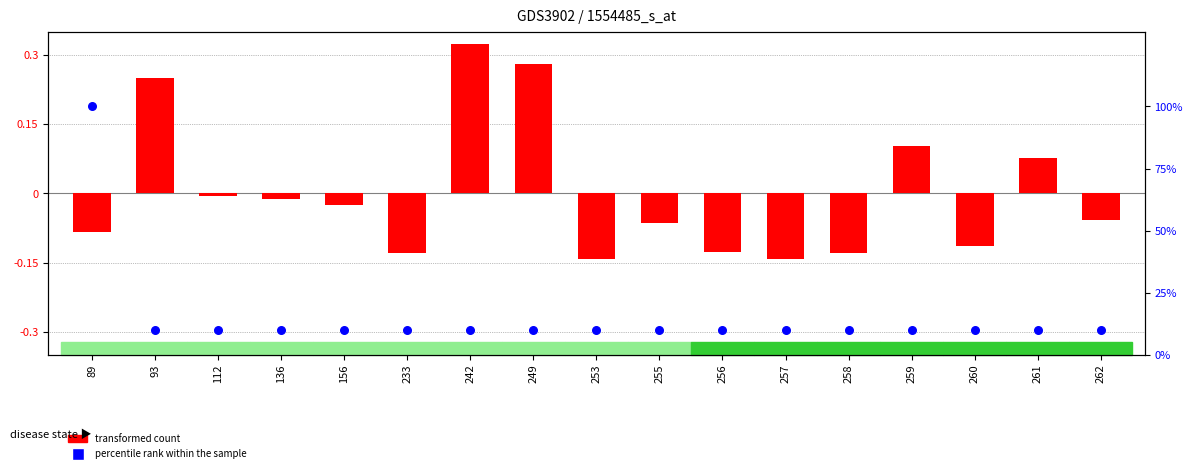

What are all the series names shown in the legend?

transformed count, percentile rank within the sample